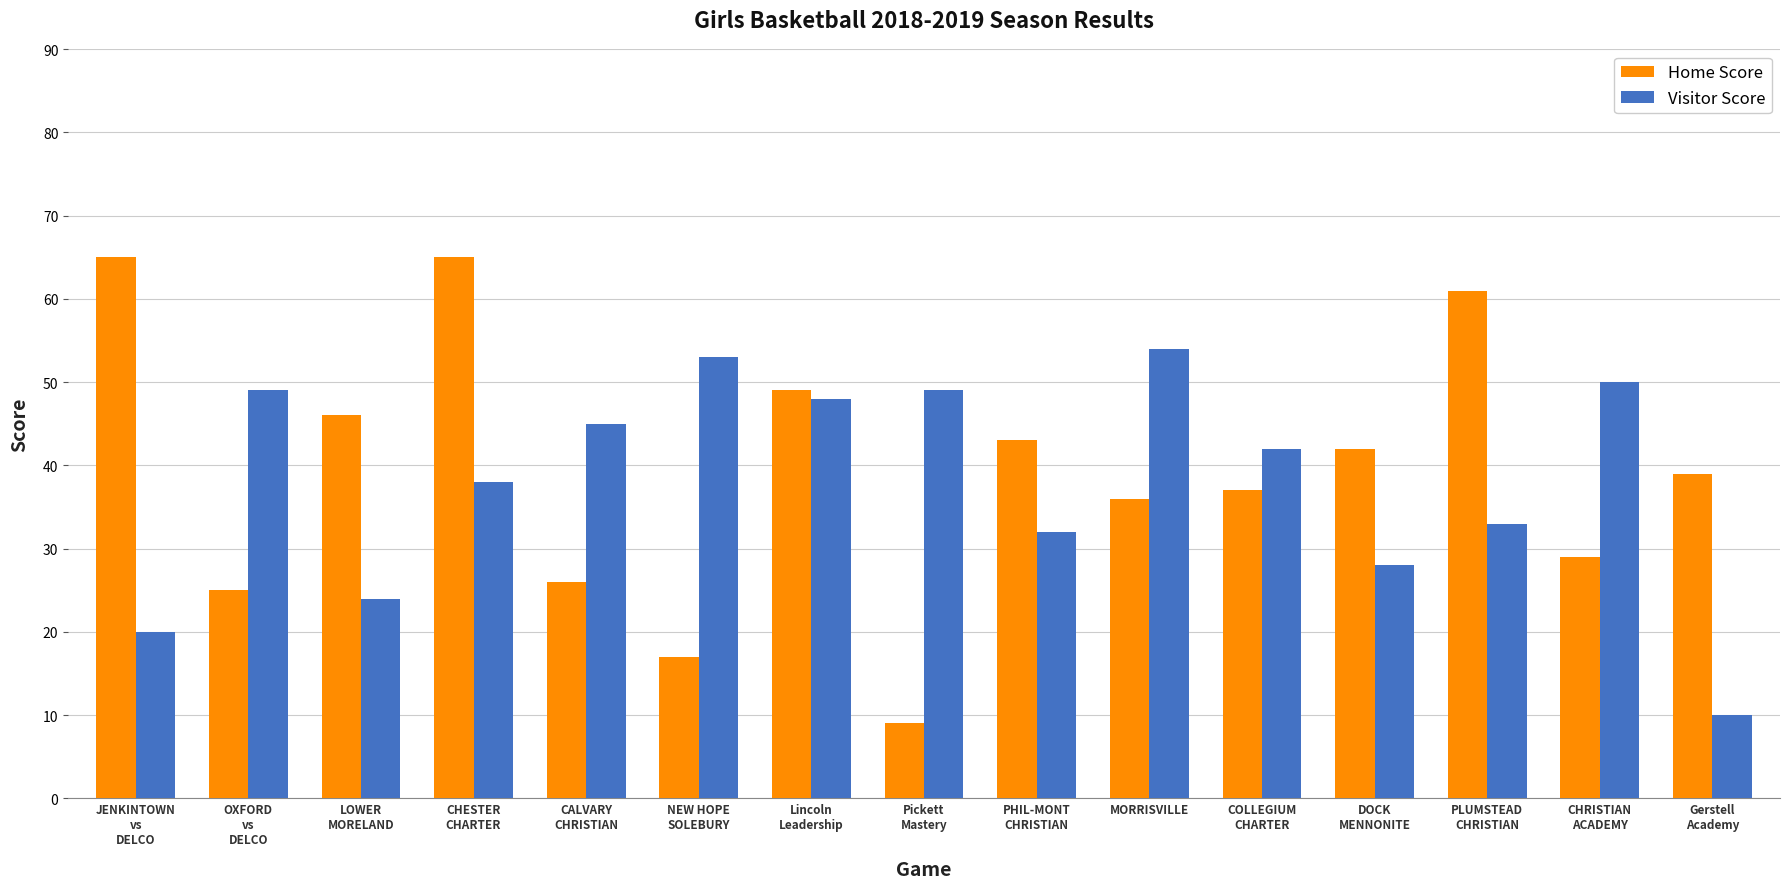

What is the smallest value displayed?

9